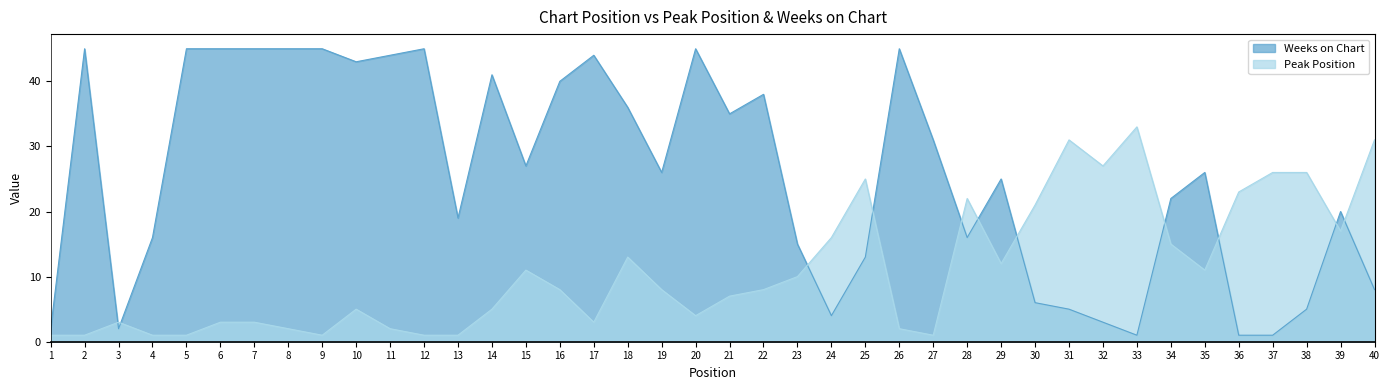

What is the value of the Weeks on Chart point at the 20th from the left?

45